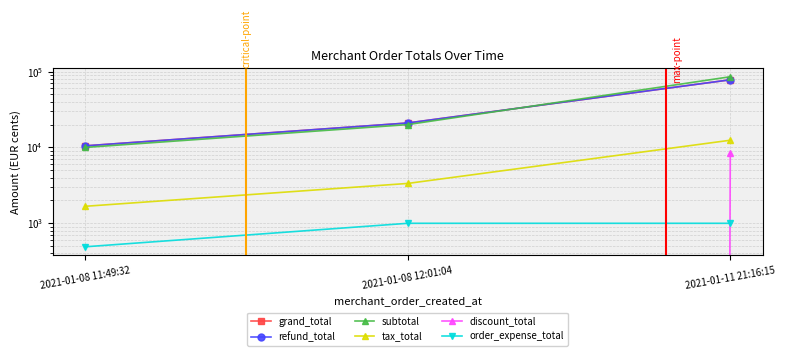

Reading right to left, what are all the values shown in this chart?

grand_total: 2021-01-11 21:16:15=77946	2021-01-08 12:01:04=20998	2021-01-08 11:49:32=10489
refund_total: 2021-01-11 21:16:15=77946	2021-01-08 12:01:04=20998	2021-01-08 11:49:32=10489
subtotal: 2021-01-11 21:16:15=85496	2021-01-08 12:01:04=19998	2021-01-08 11:49:32=9999
tax_total: 2021-01-11 21:16:15=12445	2021-01-08 12:01:04=3353	2021-01-08 11:49:32=1675
discount_total: 2021-01-11 21:16:15=8550	2021-01-08 12:01:04=0	2021-01-08 11:49:32=0
order_expense_total: 2021-01-11 21:16:15=1000	2021-01-08 12:01:04=1000	2021-01-08 11:49:32=490